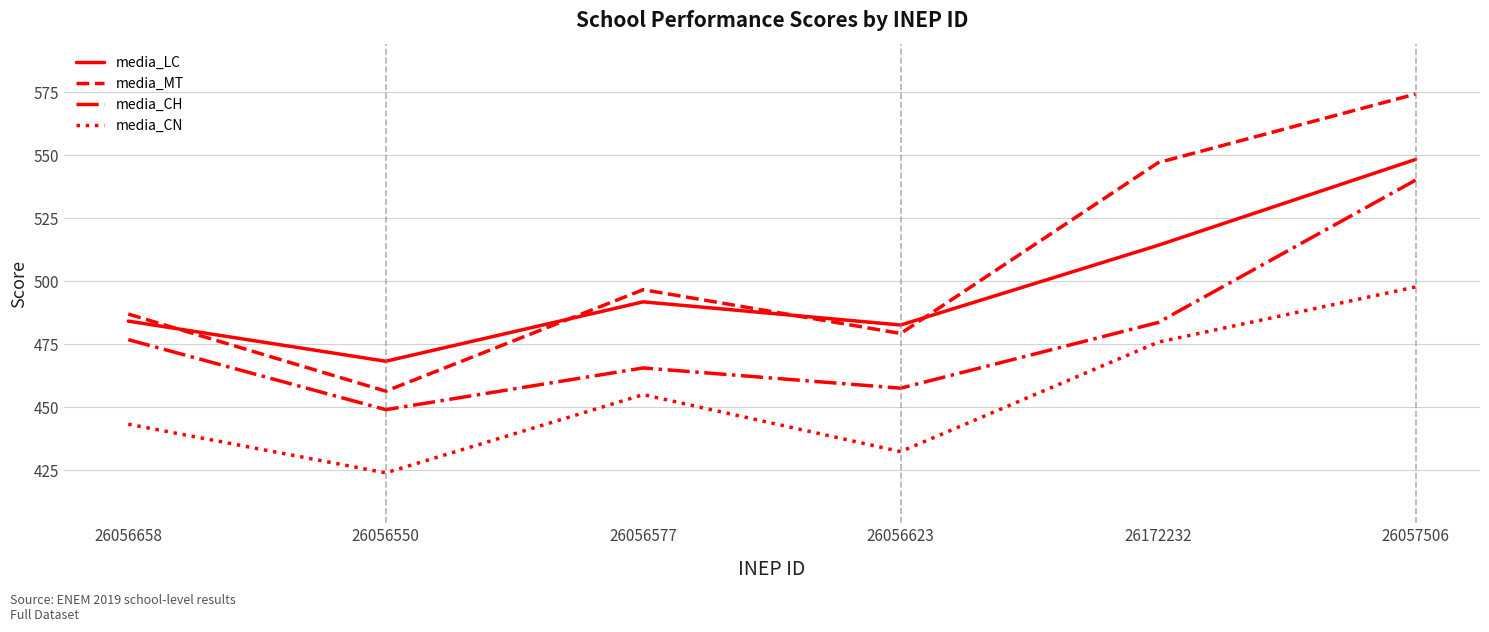

What position from the right is 26056550?

5